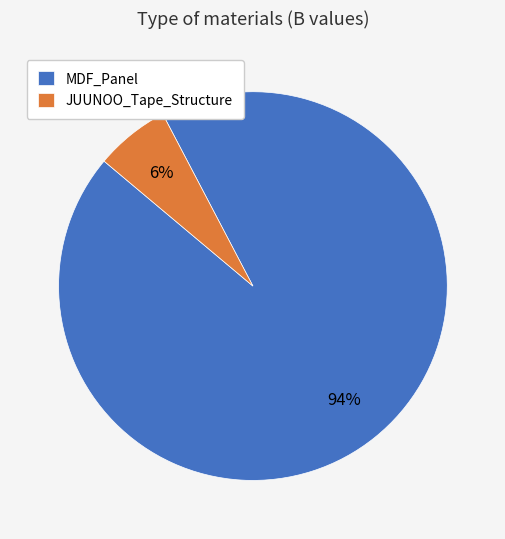

Count the number of slices in the pie.

2